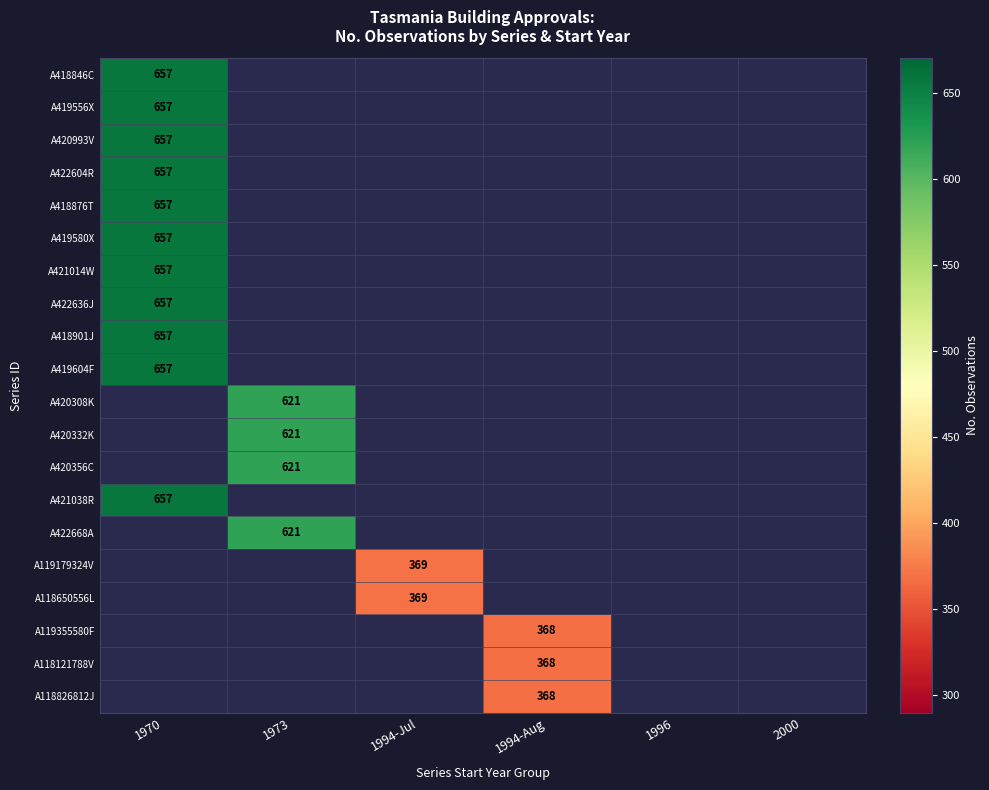

Is it true that A421014W equals 981 at 1970?

False